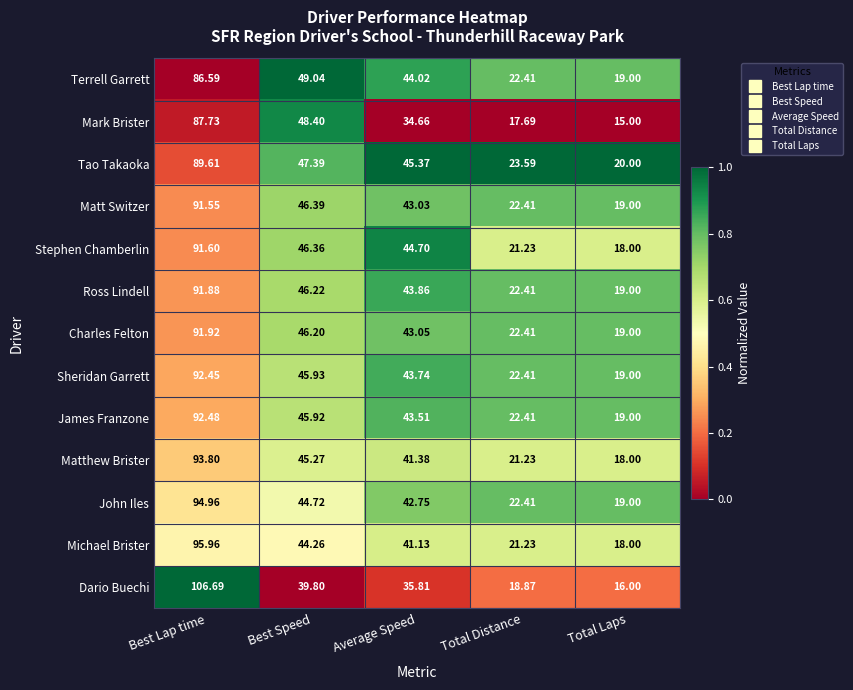

At which category does the chart reach its minimum across all series?

Total Laps